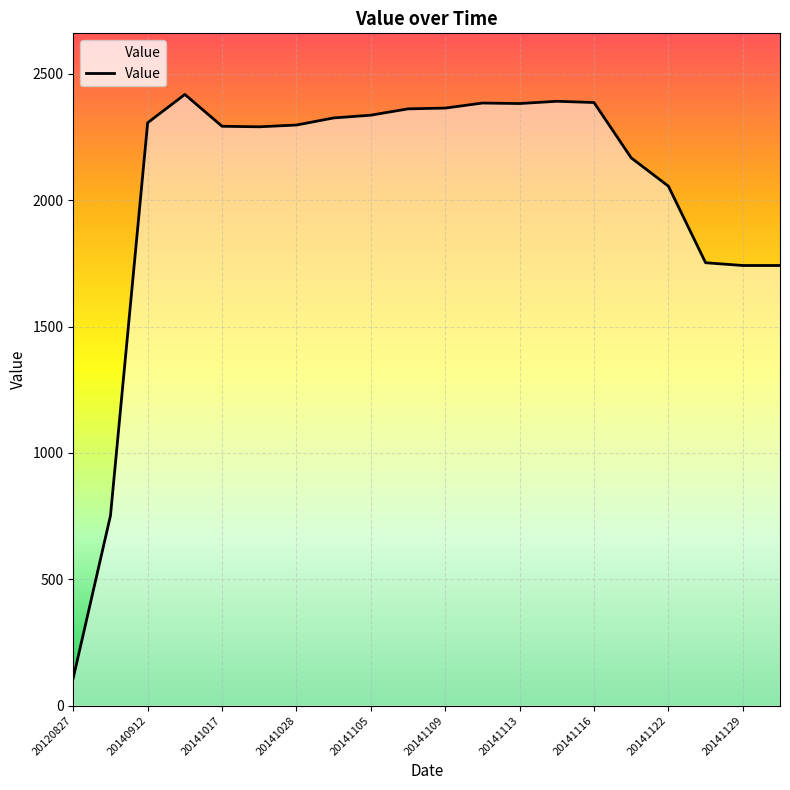

How many data points are less than 2307?

10